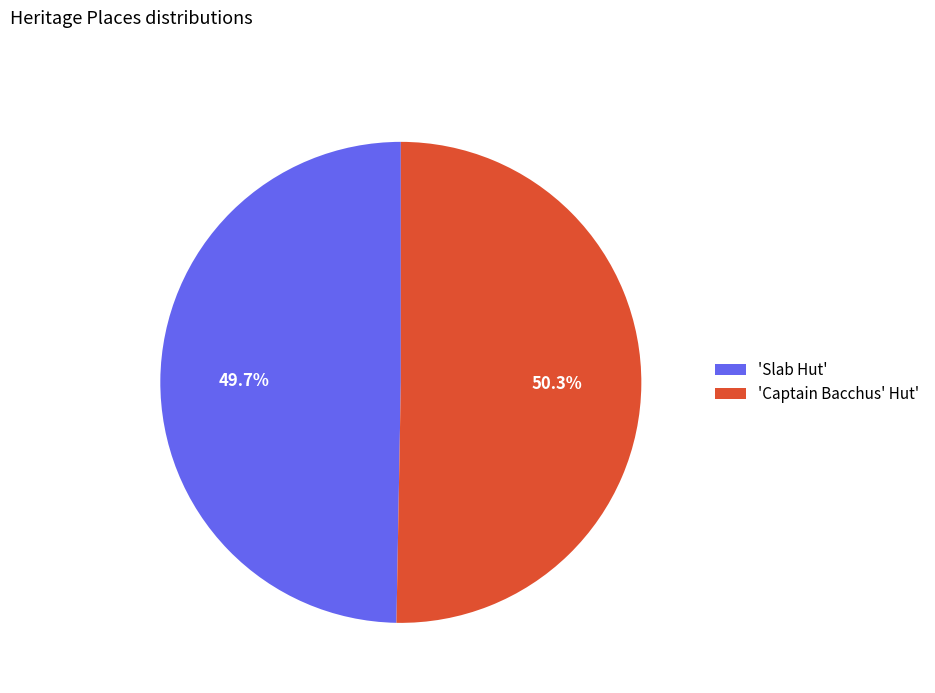

What percentage is NOT represented by 'Slab Hut'?

50.3%